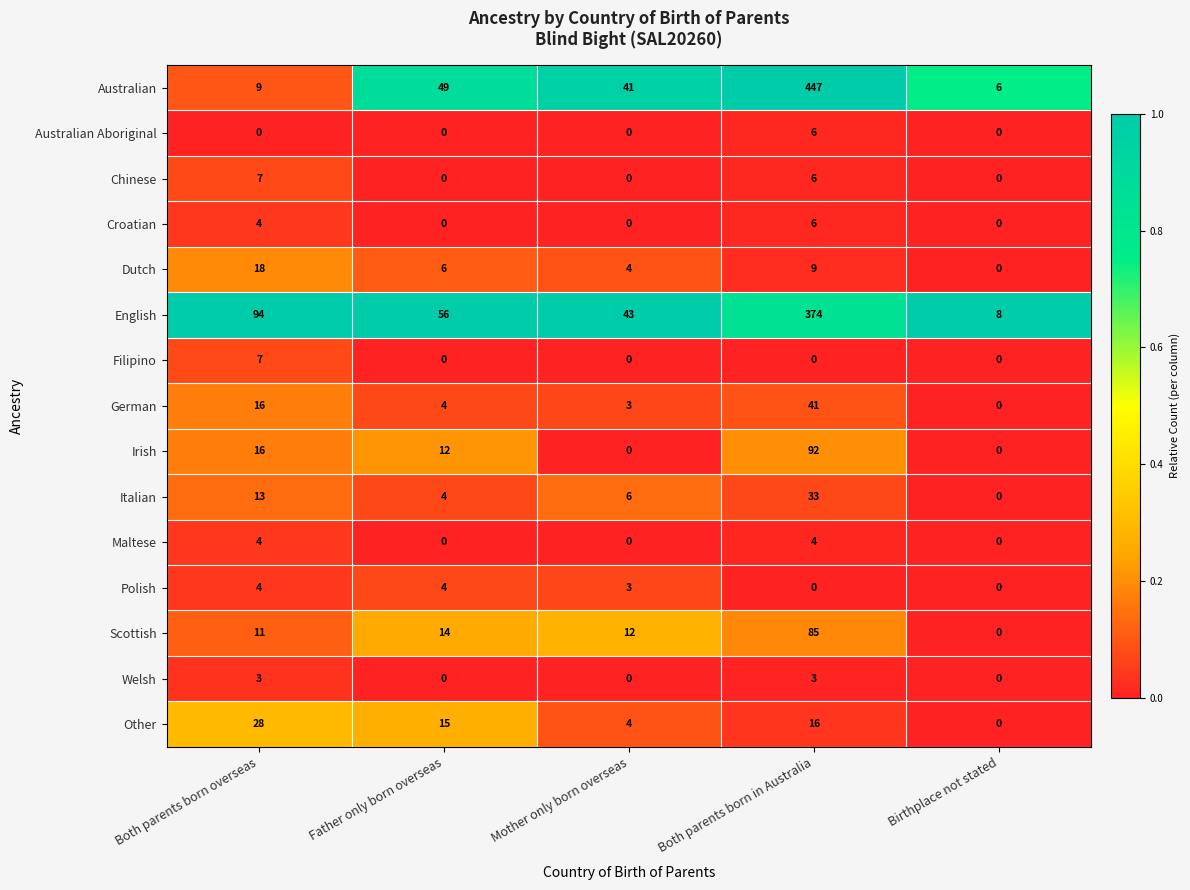

True or false: Irish has a value of 34 at Both parents born in Australia.

False